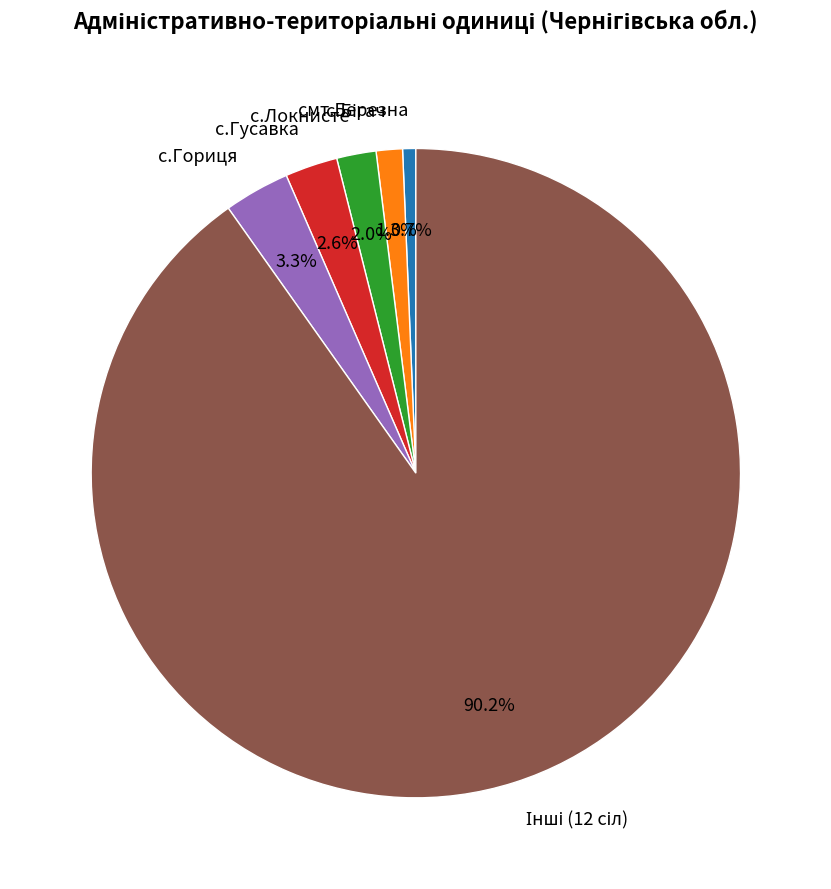

Approximately how many times larger is the value at с.Гусавка compared to с.Локнисте?

1.3